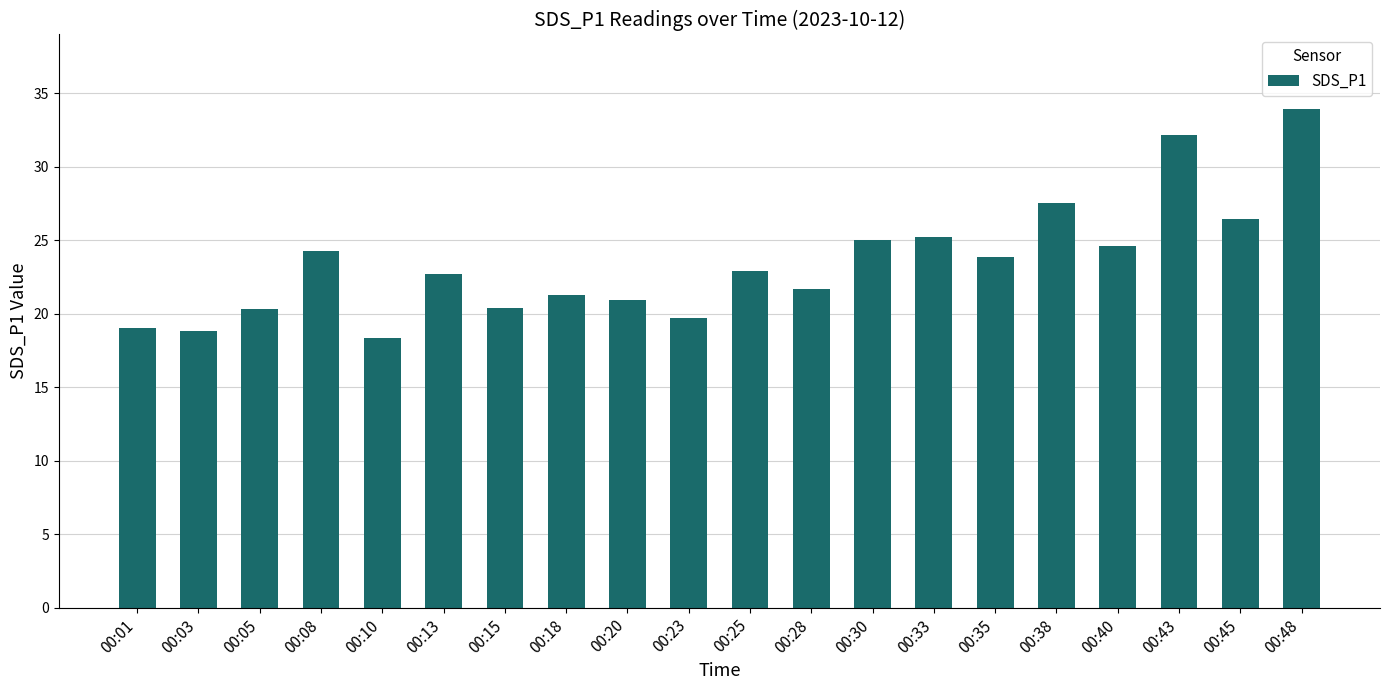

What is the maximum value shown in the chart?

33.9